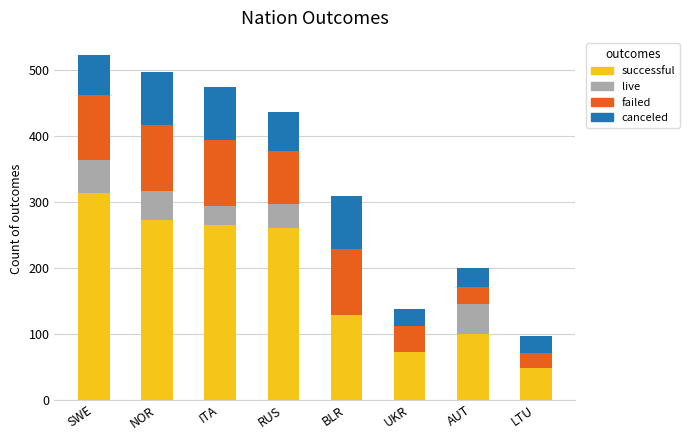

At which label does successful reach its peak?

SWE